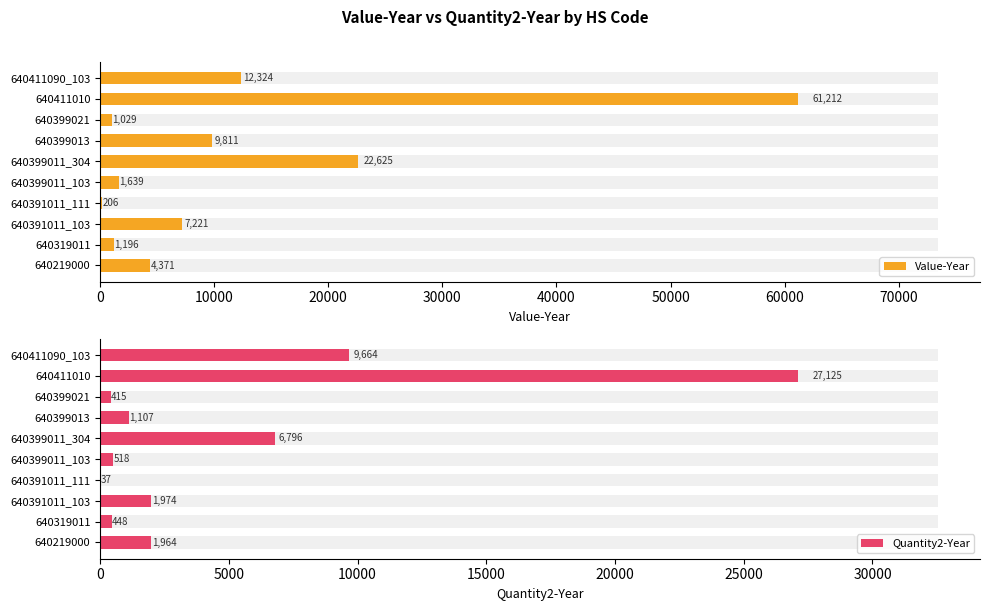

Rank the series by their maximum value, from lowest to highest.

Quantity2-Year, Value-Year